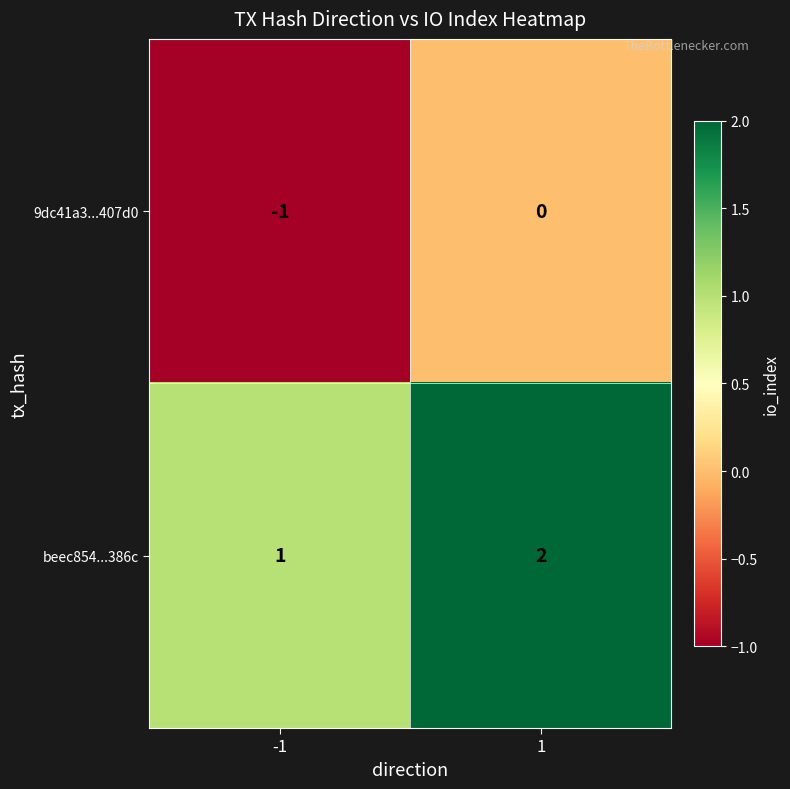

Is it true that beec854...386c equals 1 at -1?

True